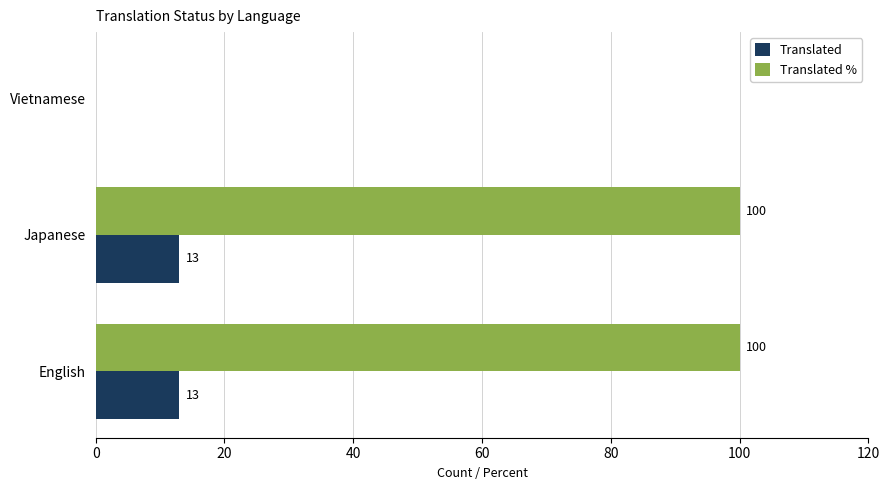

Which series has the largest total across all categories?

Translated %